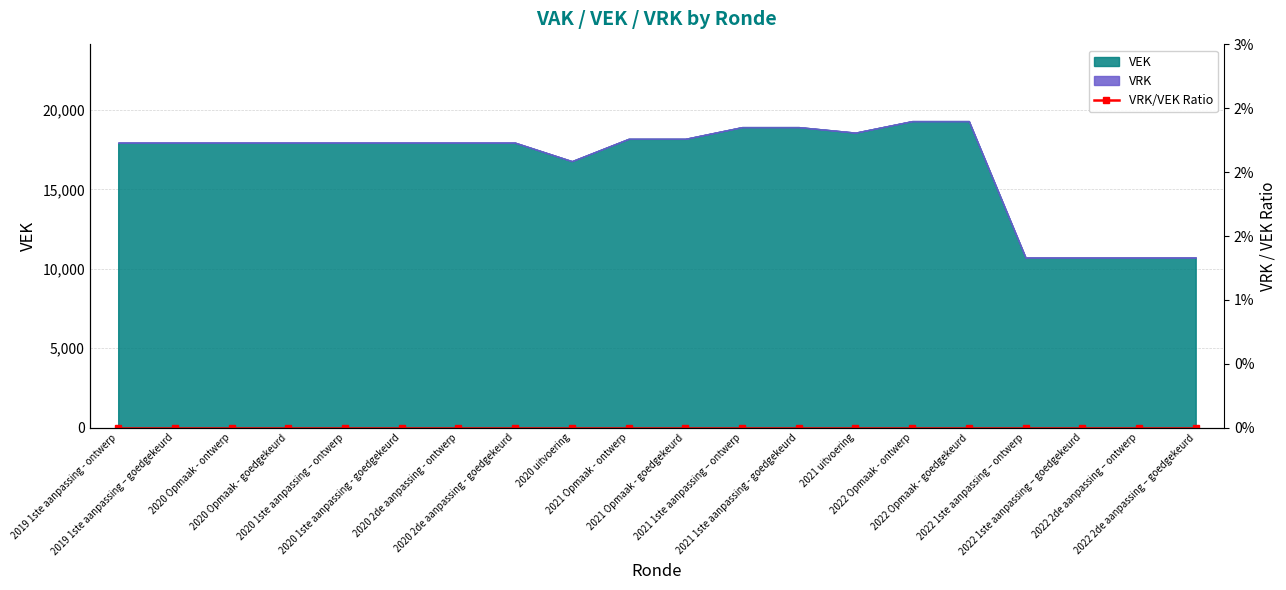

What is the ratio of the value at 2020 2de aanpassing - goedgekeurd to the value at 2020 Opmaak - ontwerp?

1.0